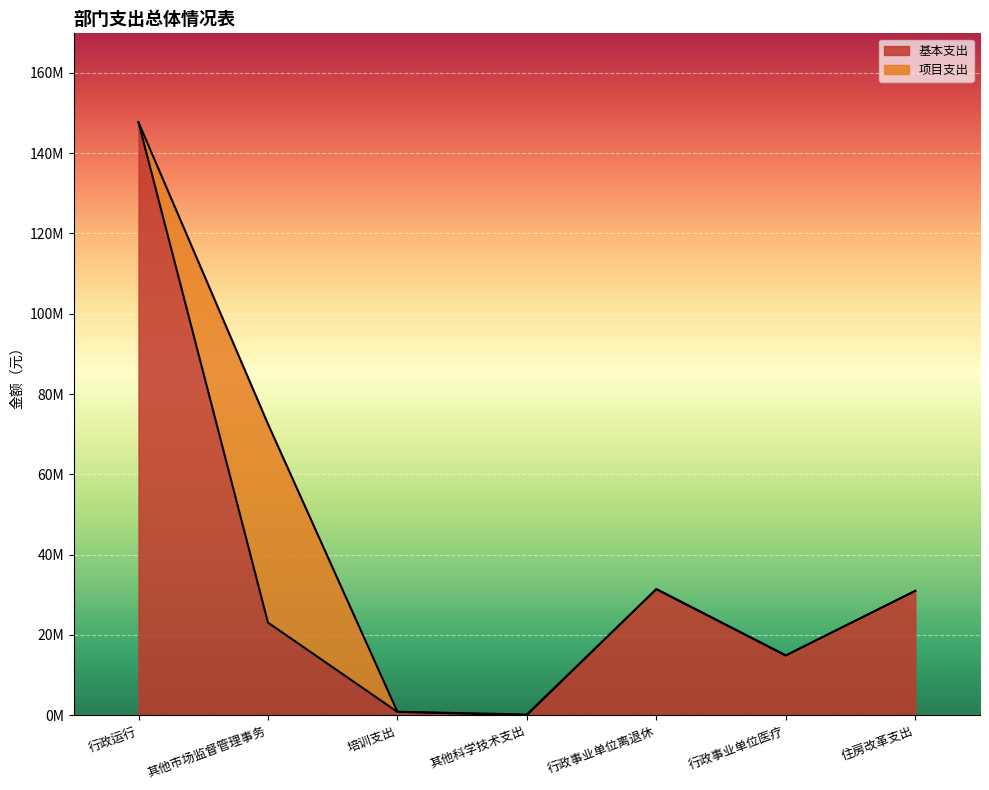

Where is the first local minimum?

其他科学技术支出